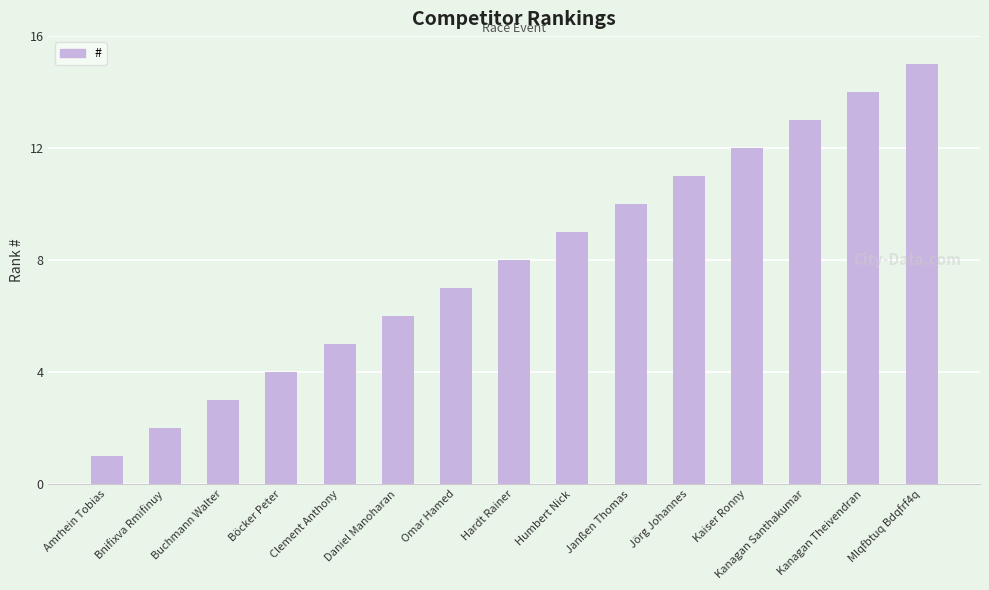

Where is the data nearest to the value 8?

Hardt Rainer